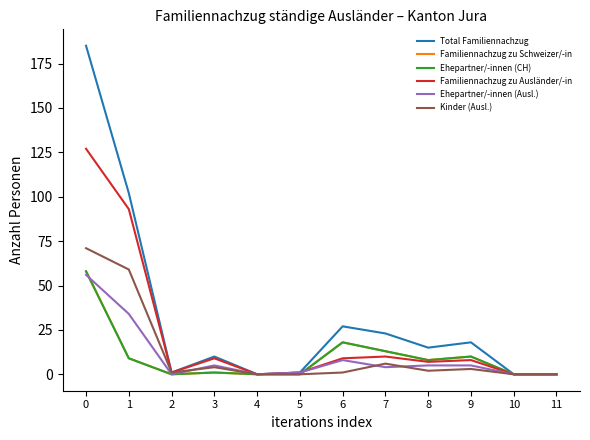

Is this an area chart (filled region under the line)?

No